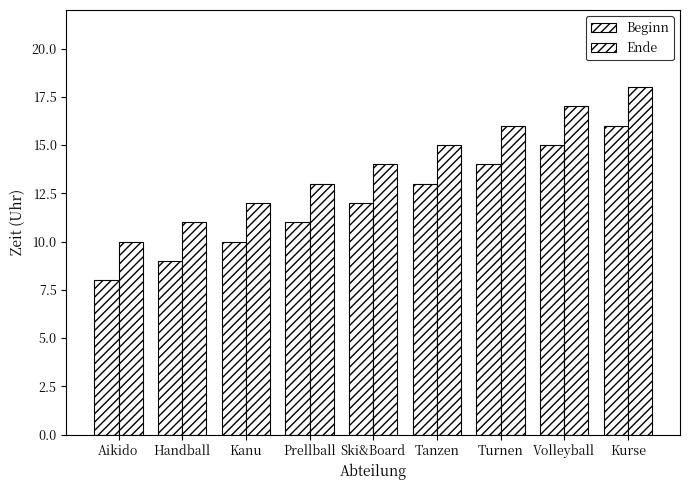

How many bars are there in total?

18